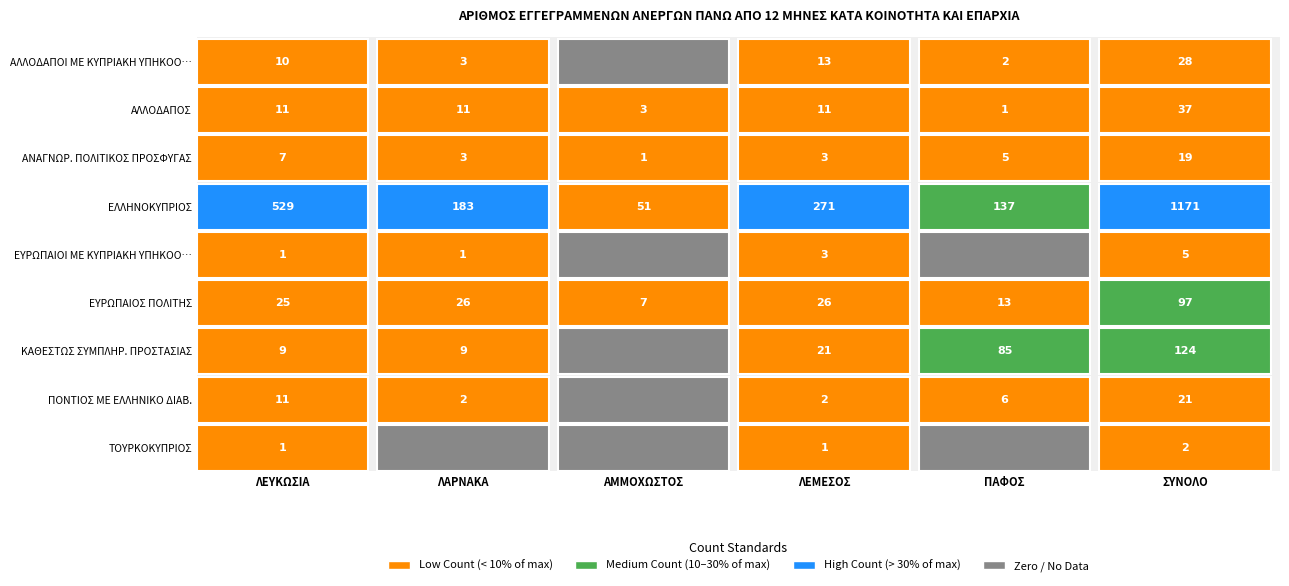

The ΚΑΘΕΣΤΩΣ ΣΥΜΠΛΗΡ. ΠΡΟΣΤΑΣΙΑΣ series shows 170 at 5. True or false?

False